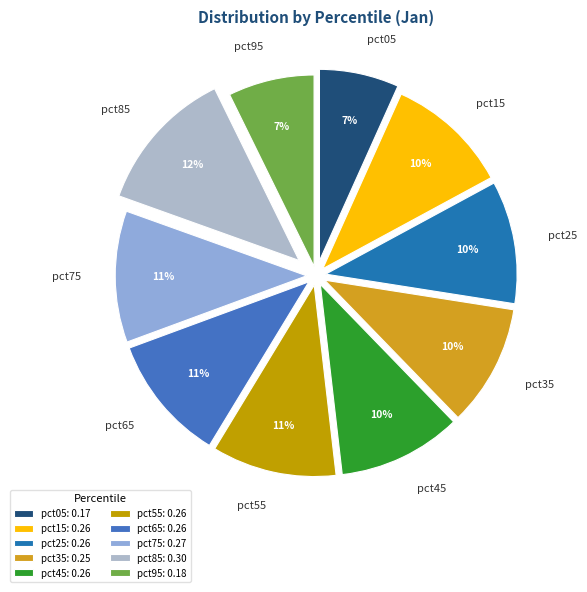

Is it true that pct25 is 16% of the pie?

False